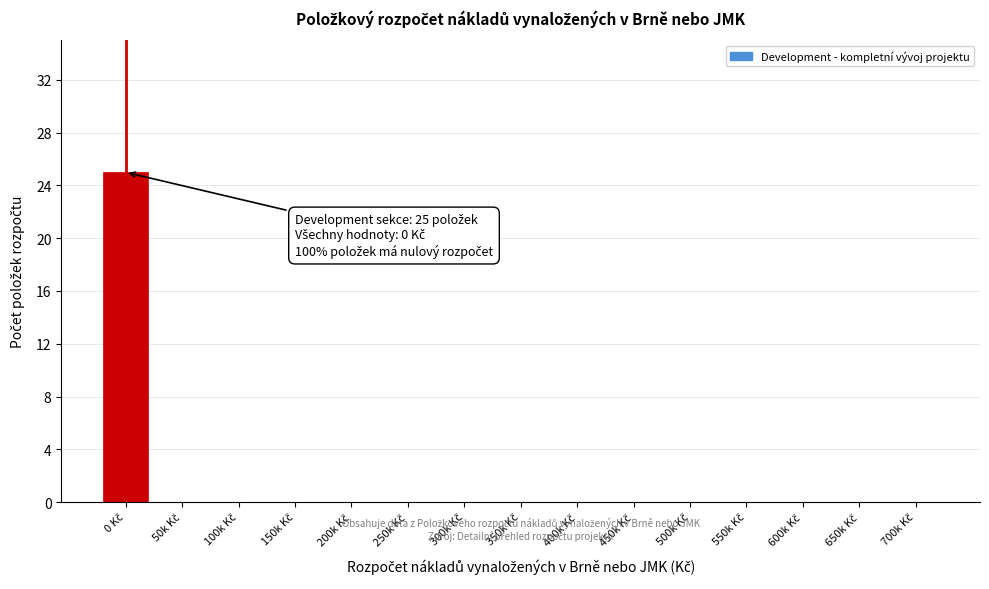

What is the sum of all values?

25